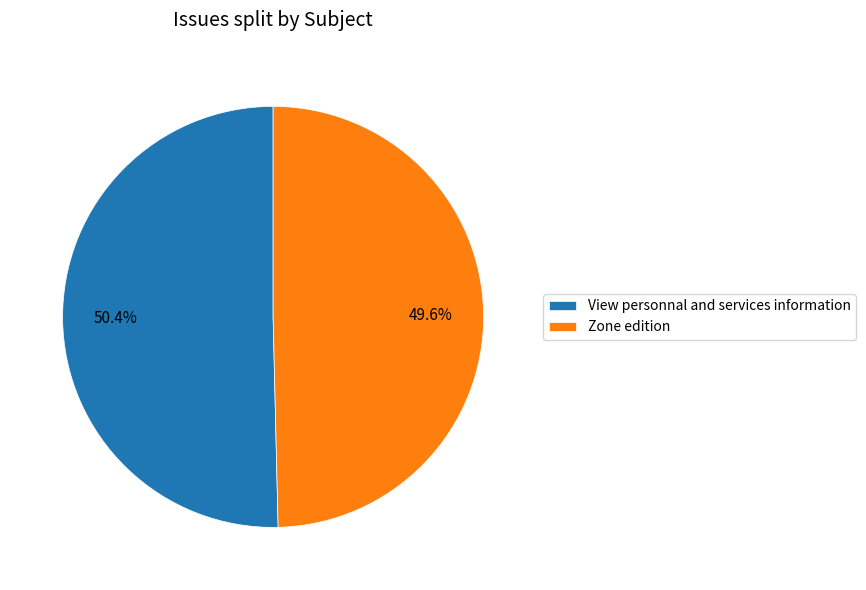

Is there a majority slice in this chart?

Yes